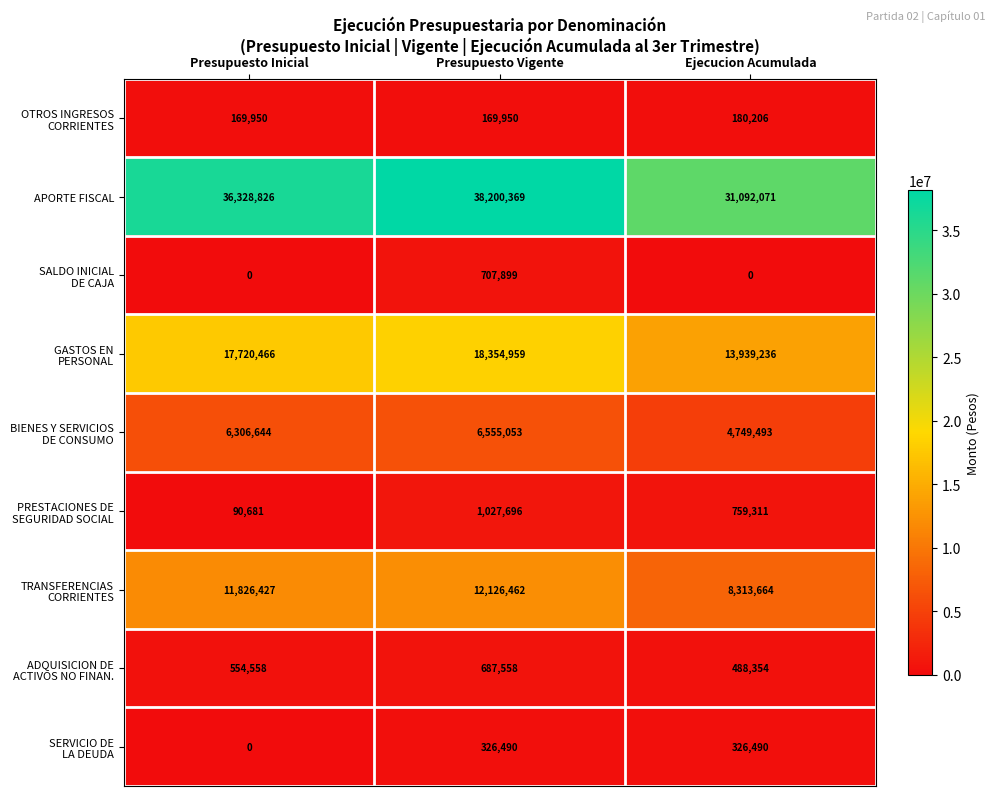

List the labels in order of APORTE FISCAL value, largest first.

Presupuesto Vigente, Presupuesto Inicial, Ejecucion Acumulada